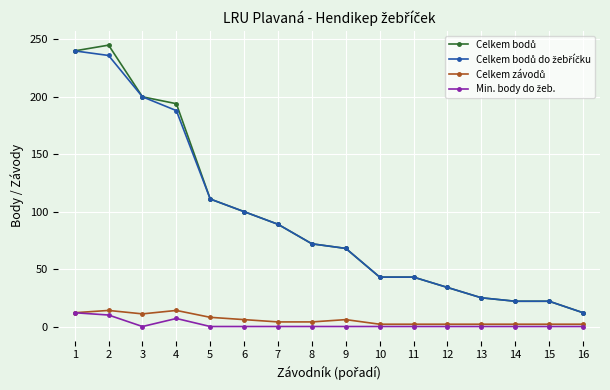

What is the greatest value displayed?

245